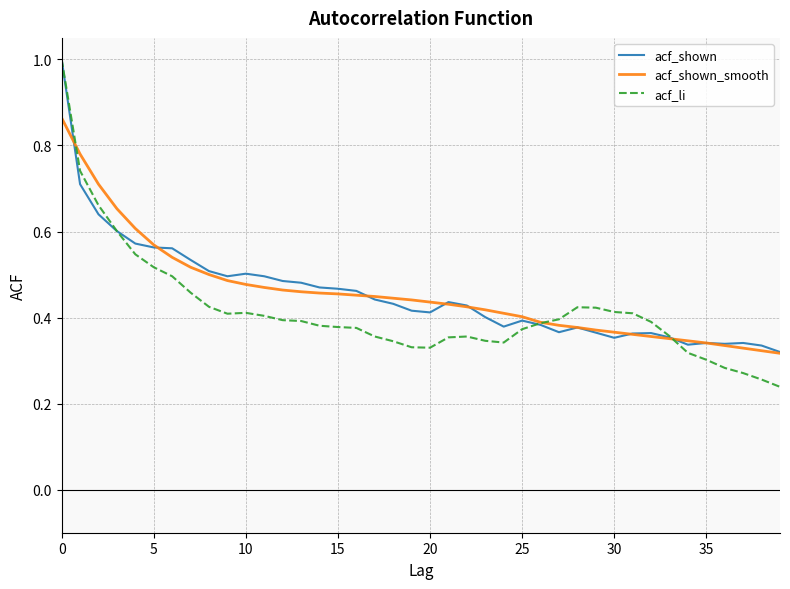

In acf_li, how many points are higher than both neighbors (excluding endpoints)?

3